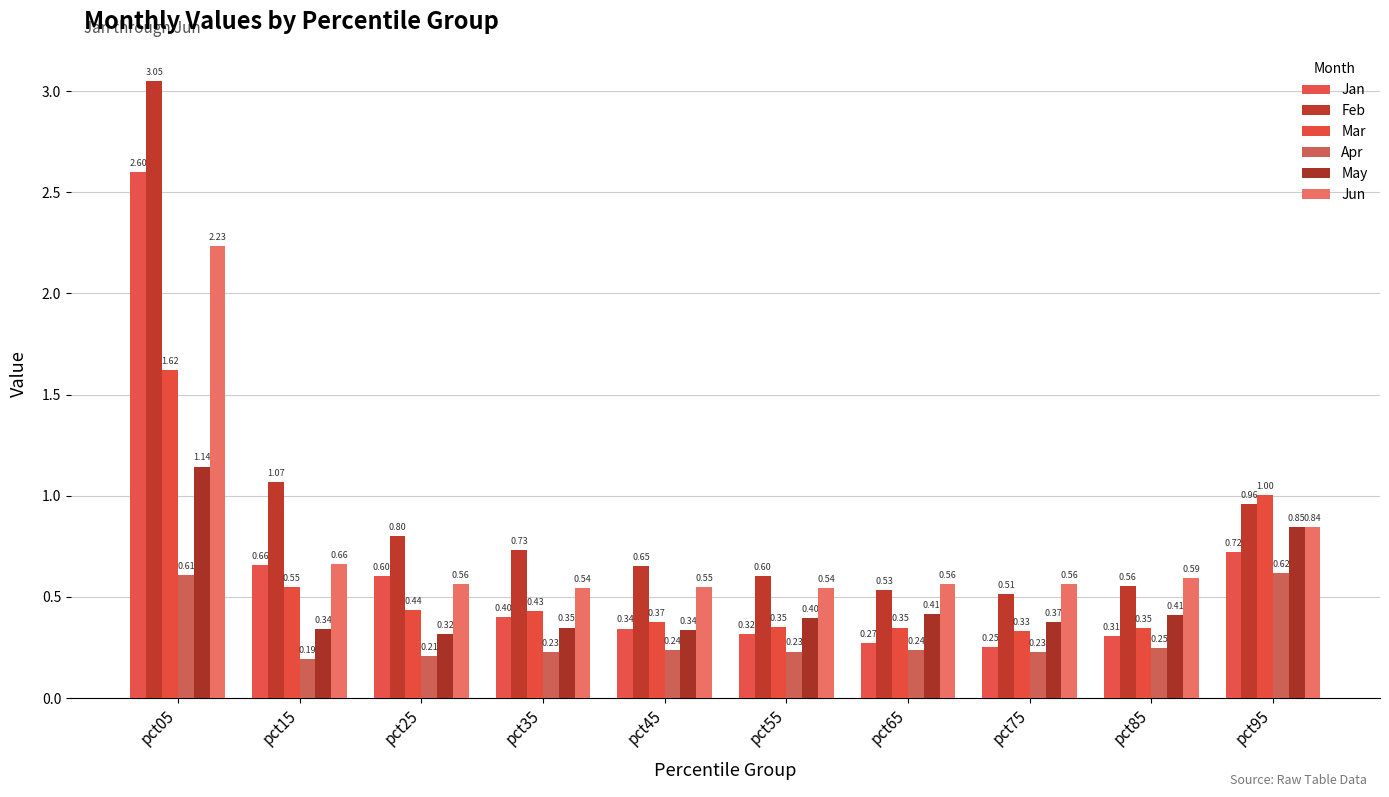

The Feb series shows 0.4 at pct25. True or false?

False